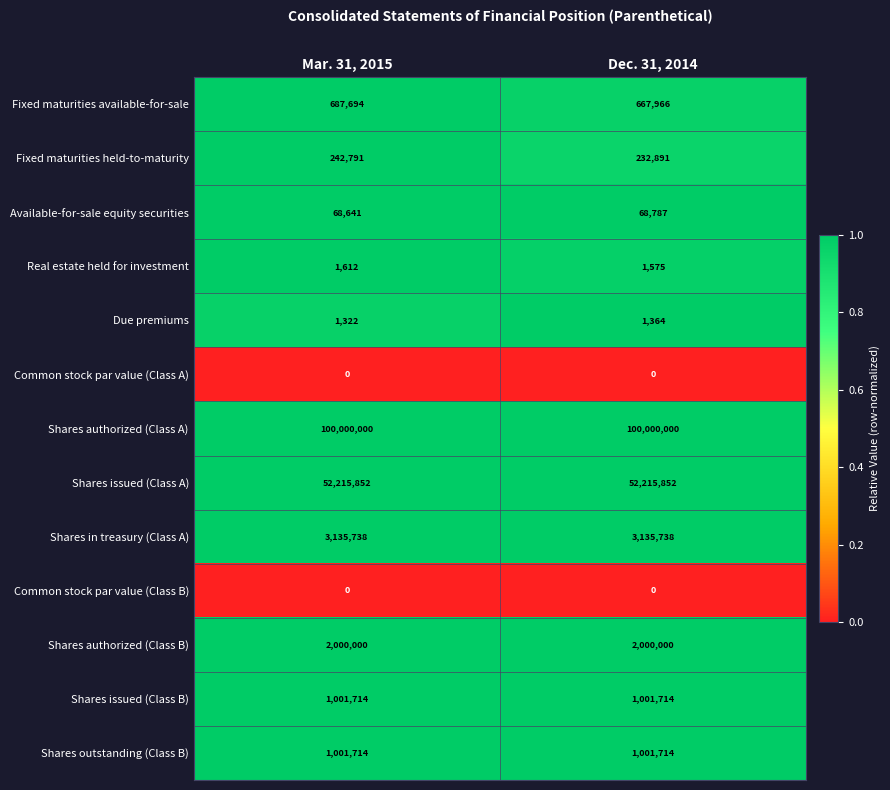

What is the difference between the highest and lowest values at Mar. 31, 2015?

100000000